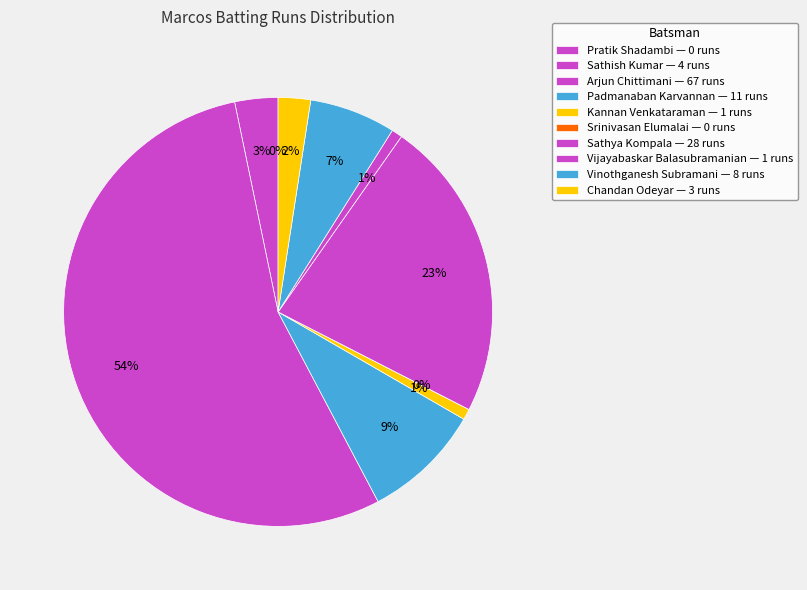

Rank the categories by value from highest to lowest.

Arjun Chittimani, Sathya Kompala, Padmanaban Karvannan, Vinothganesh Subramani, Sathish Kumar, Chandan Odeyar, Kannan Venkataraman, Vijayabaskar Balasubramanian, Pratik Shadambi, Srinivasan Elumalai